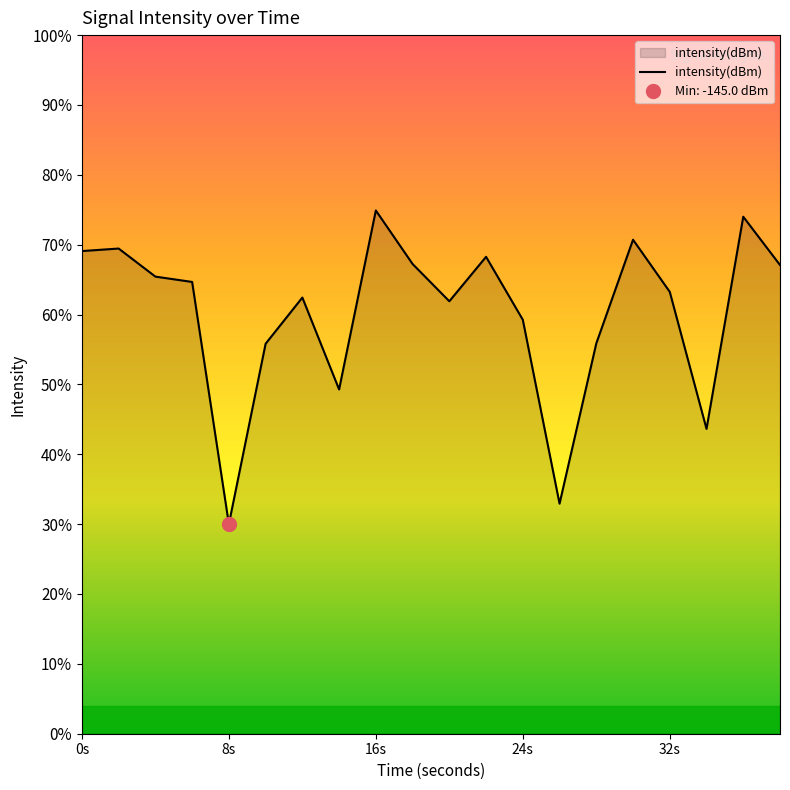

At which category does the data reach its first local peak?

2